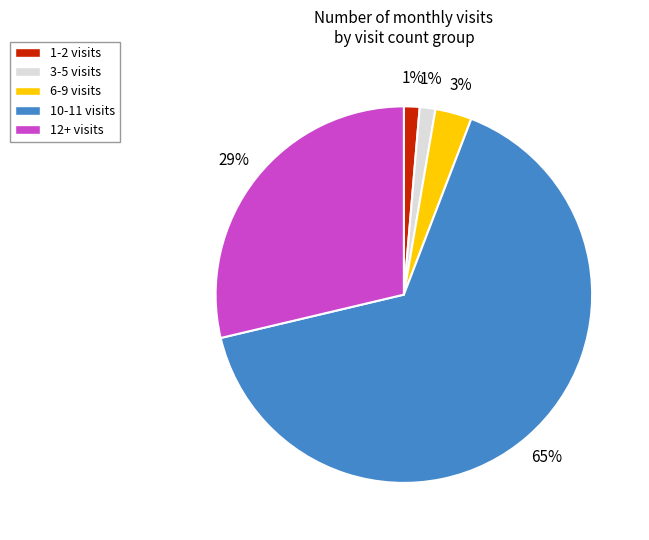

Which slice is the largest?

10-11 visits